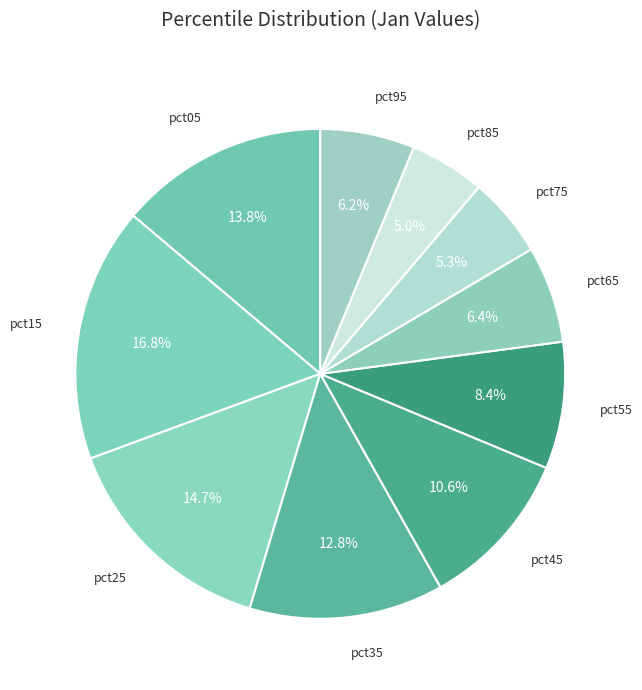

Which category has the biggest portion of the pie?

pct15